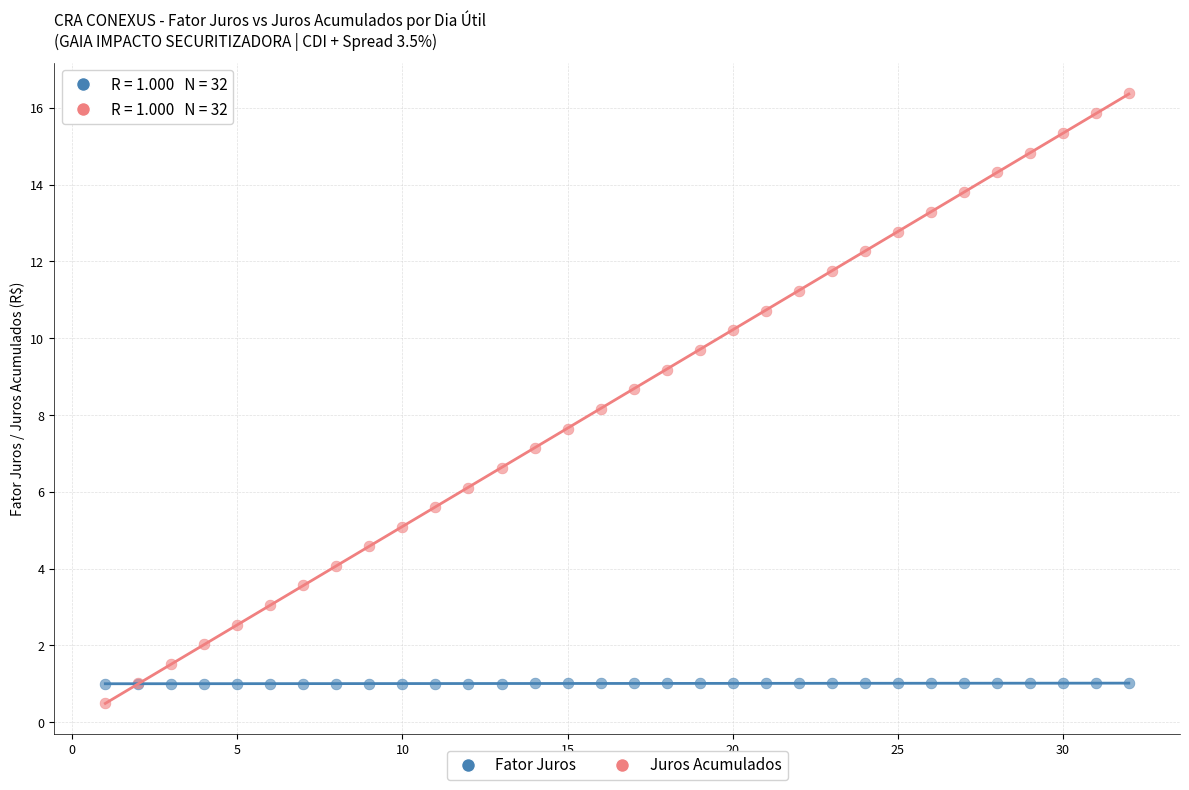

What are all the series names shown in the legend?

Fator Juros, Juros Acumulados